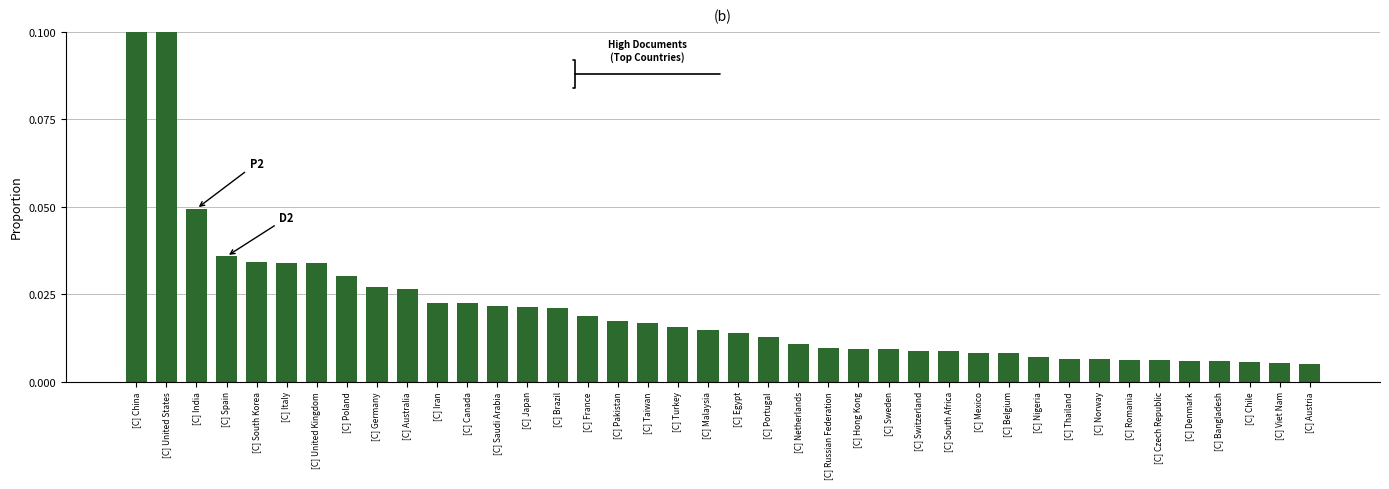

How many bars are there in total?

40